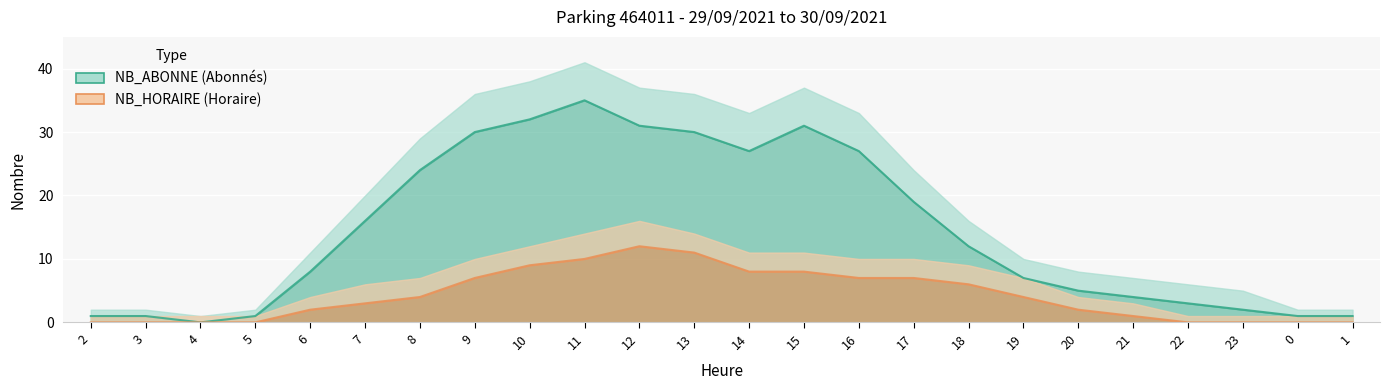

How many values in the NB_ABONNE series are below 12?

12